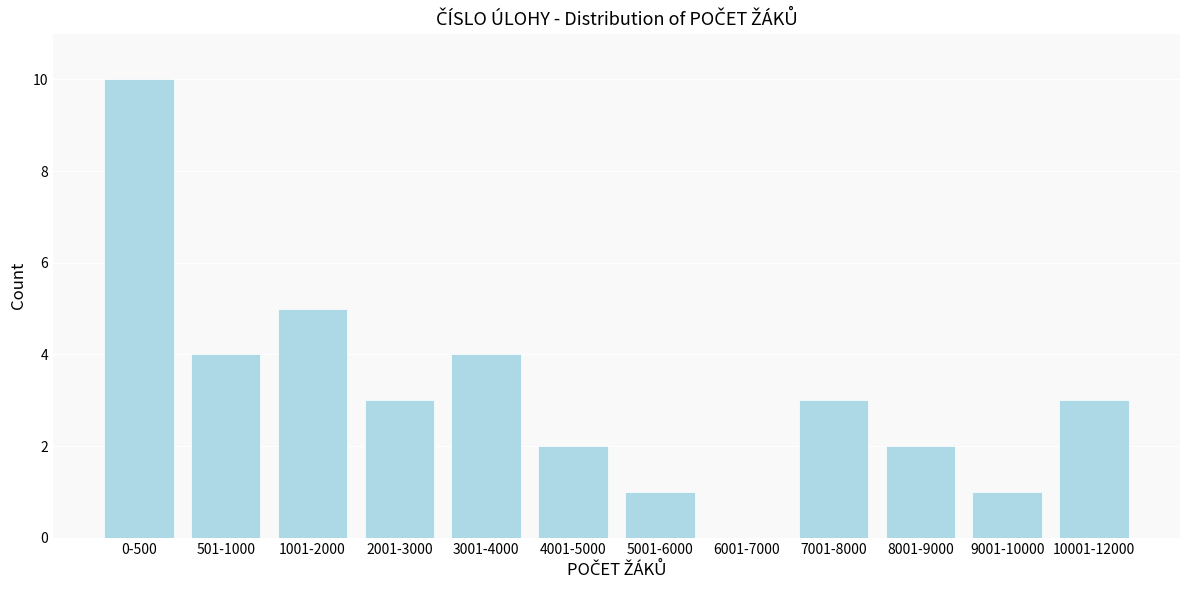

Reading left to right, transcribe all the data shown in this chart.

0-500=10	501-1000=4	1001-2000=5	2001-3000=3	3001-4000=4	4001-5000=2	5001-6000=1	6001-7000=0	7001-8000=3	8001-9000=2	9001-10000=1	10001-12000=3